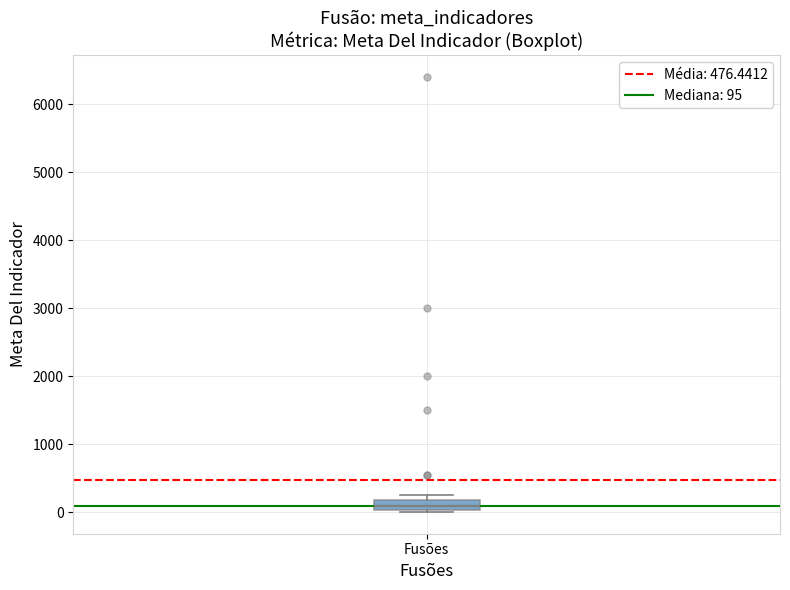

Where is the upper edge of the box for Fusões on the y-axis? The values are not printed on the chart, so give them approximately, as read against the axis.

200